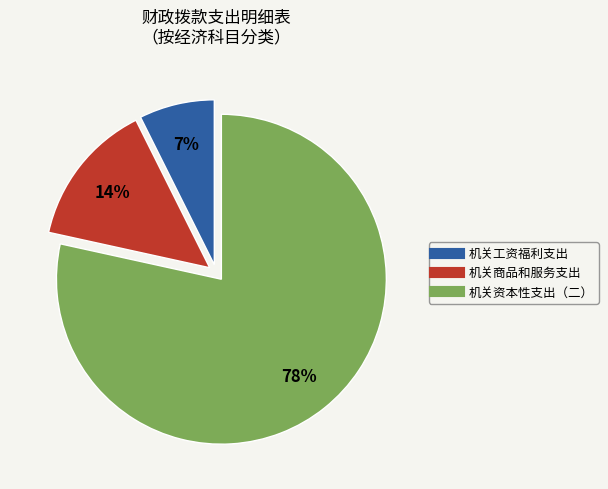

The 机关商品和服务支出 slice represents 6% of the pie. True or false?

False